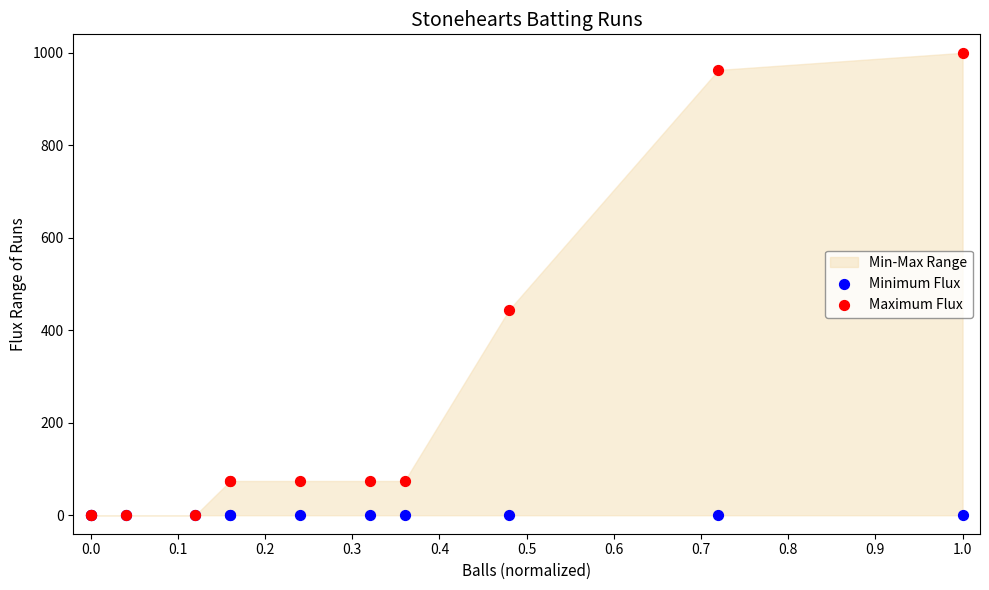

In the Maximum Flux series, what Y value is closest to 500?

444.4